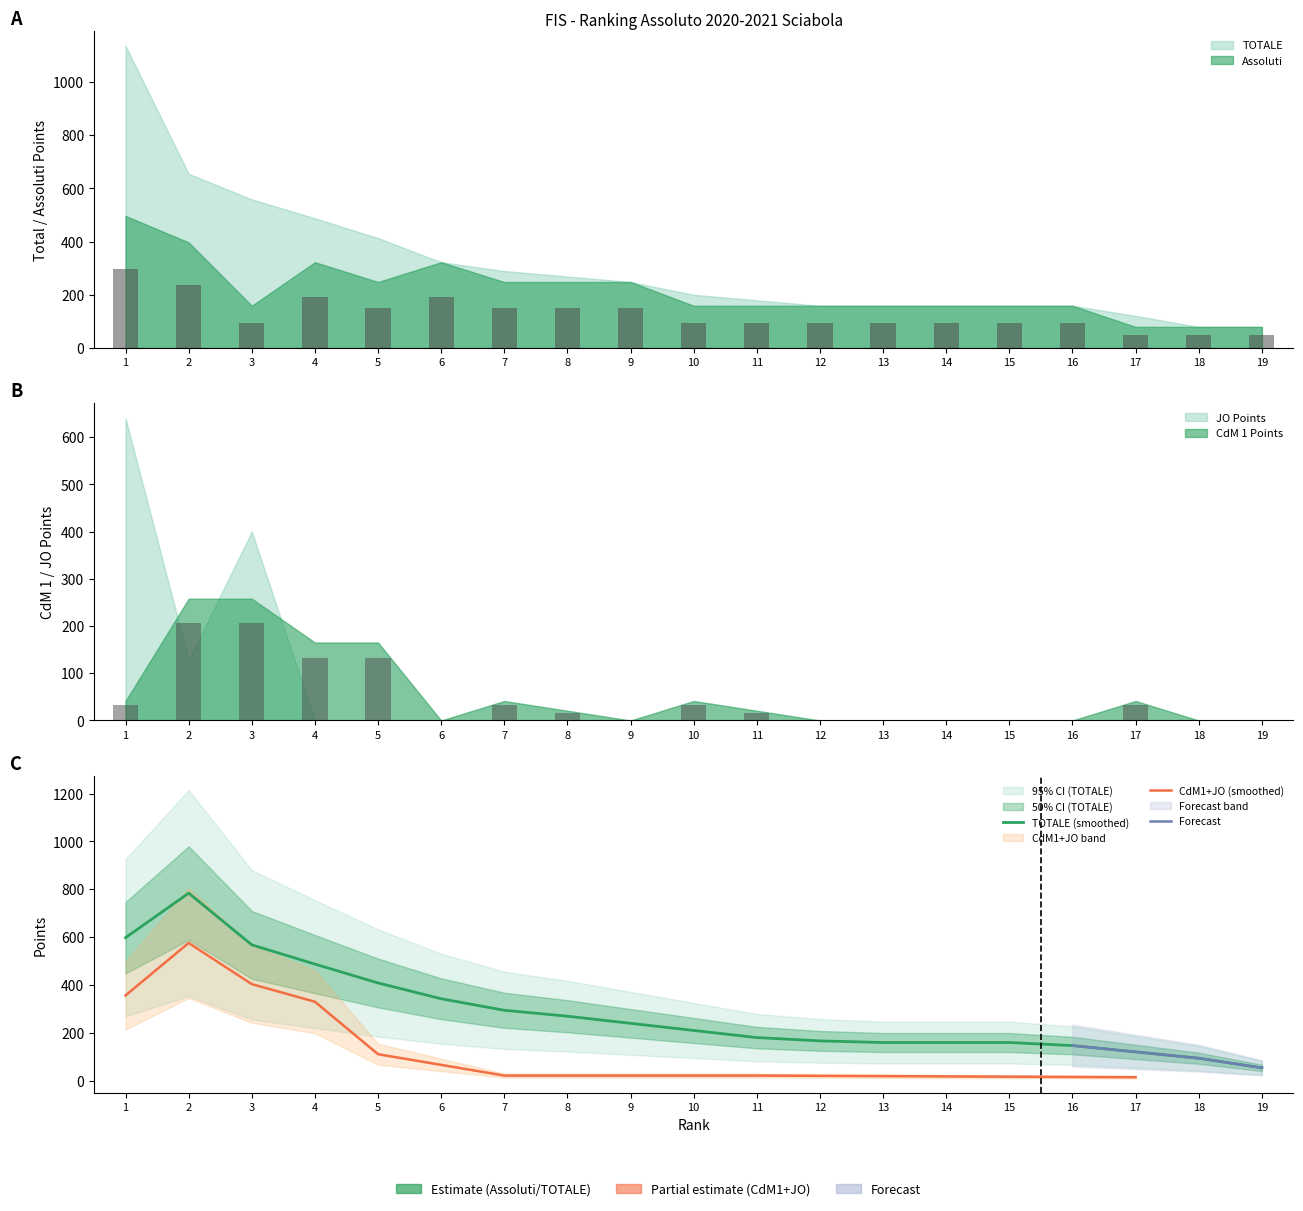

At 13, list the series in order from smallest to largest.

CdM 1, Assoluti